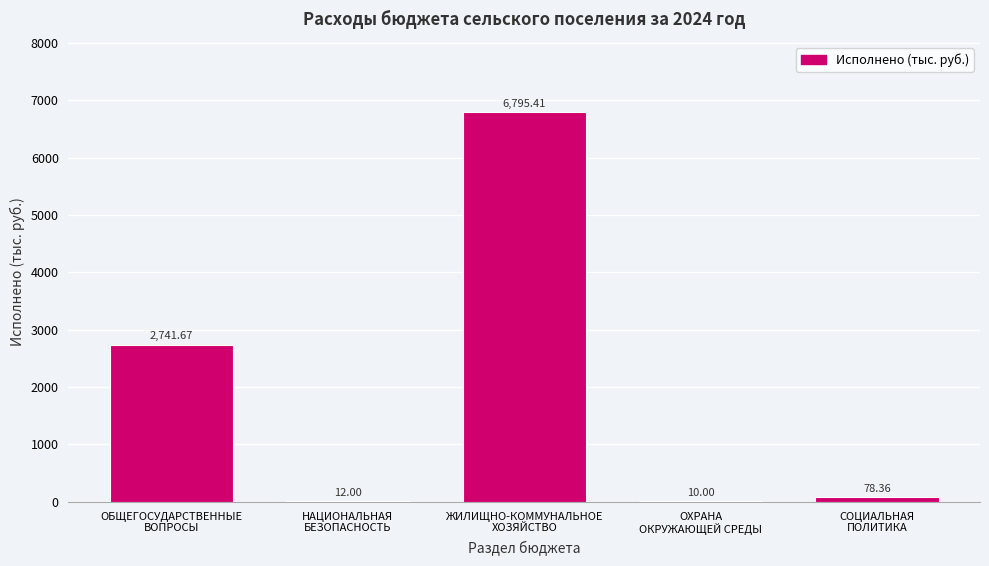

What is the sum of all values?

9637.4